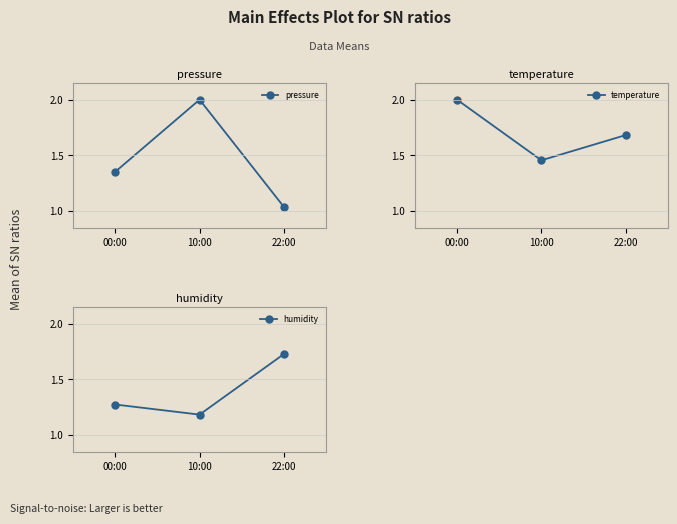

How many temperature values are between 1 and 2?

3